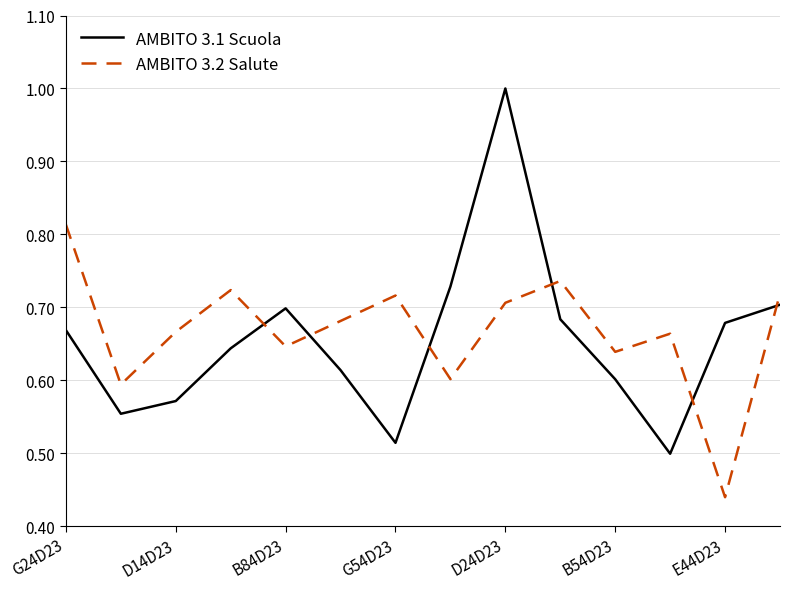

Which series has the widest spread of values?

AMBITO 3.1 Scuola